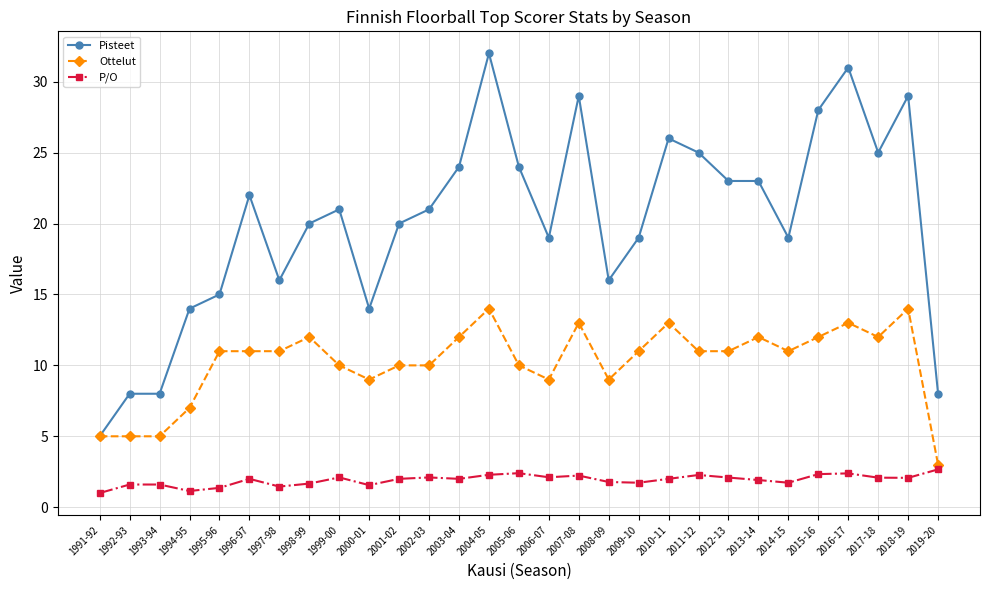

What is the difference between the P/O values at 2015-16 and 1998-99?

0.7